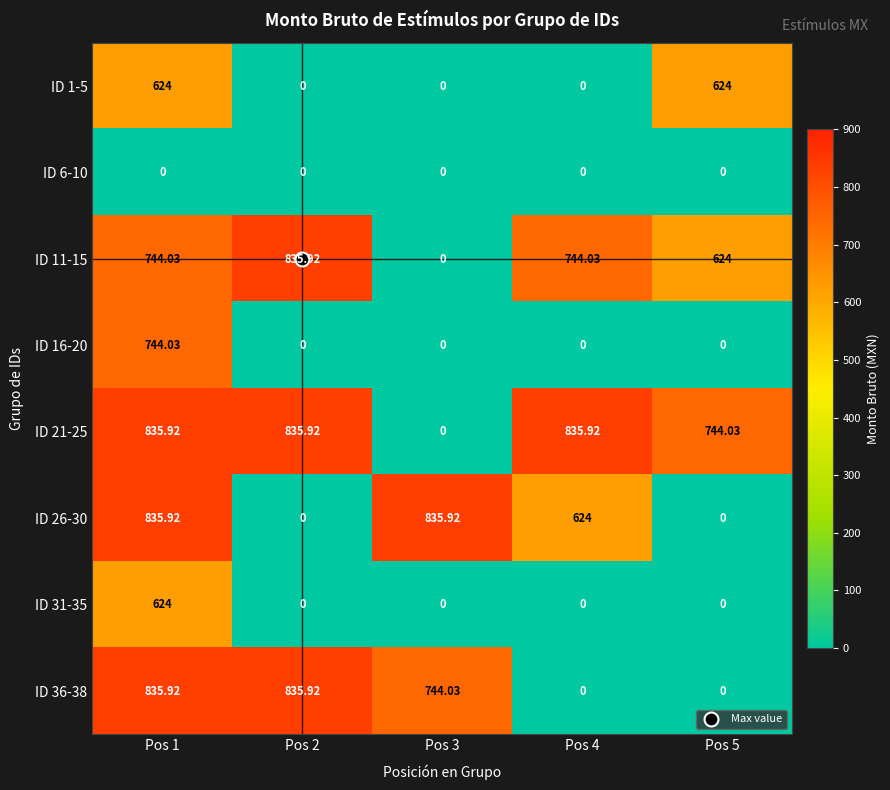

What is the maximum value shown in the chart?

835.9